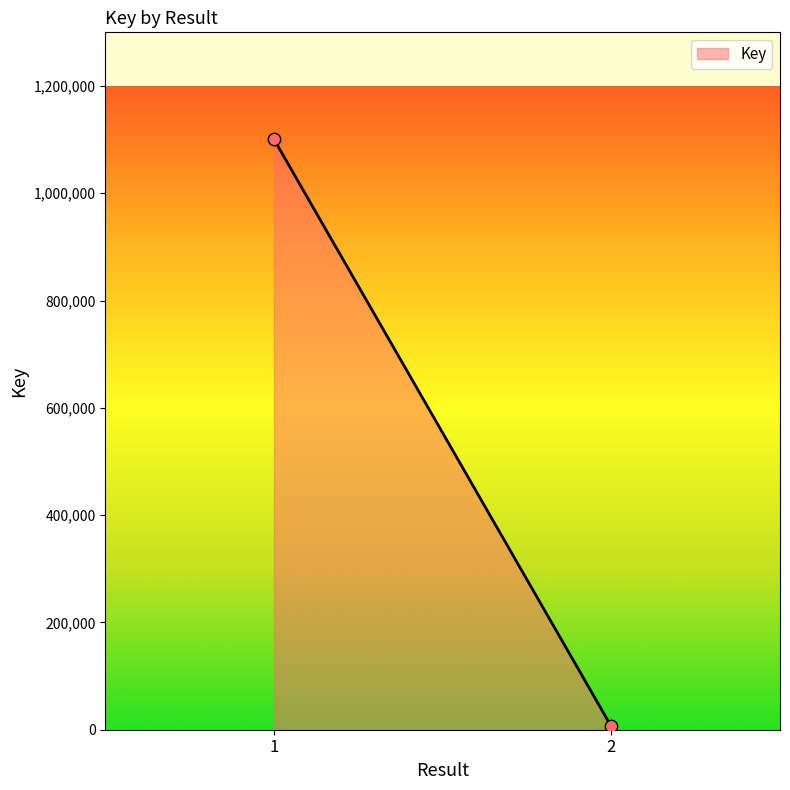

What is the average Y value?

553349